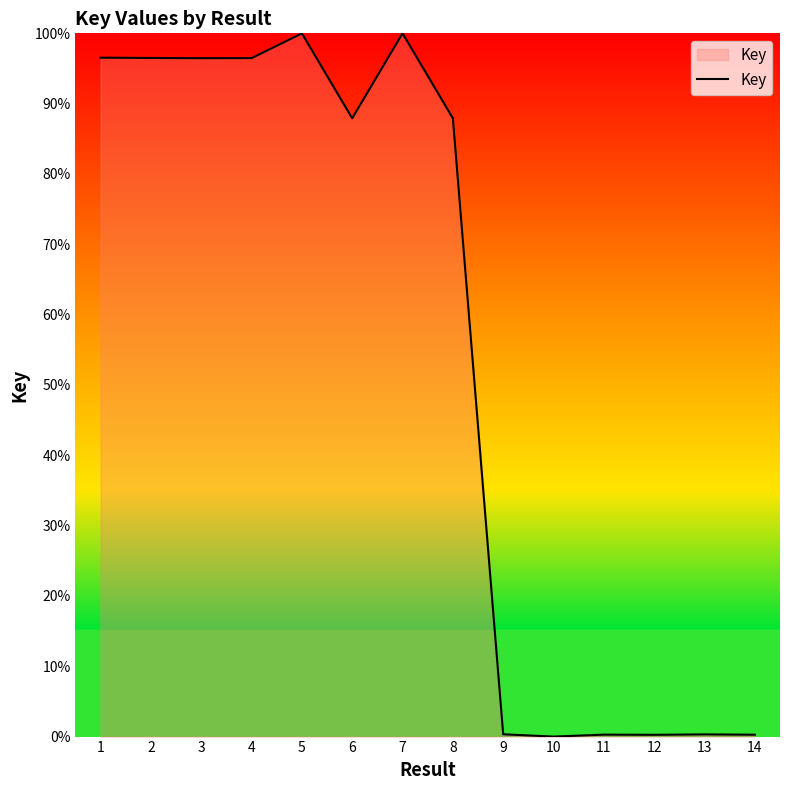

Is it true that the value at 7 is 168.1?

False